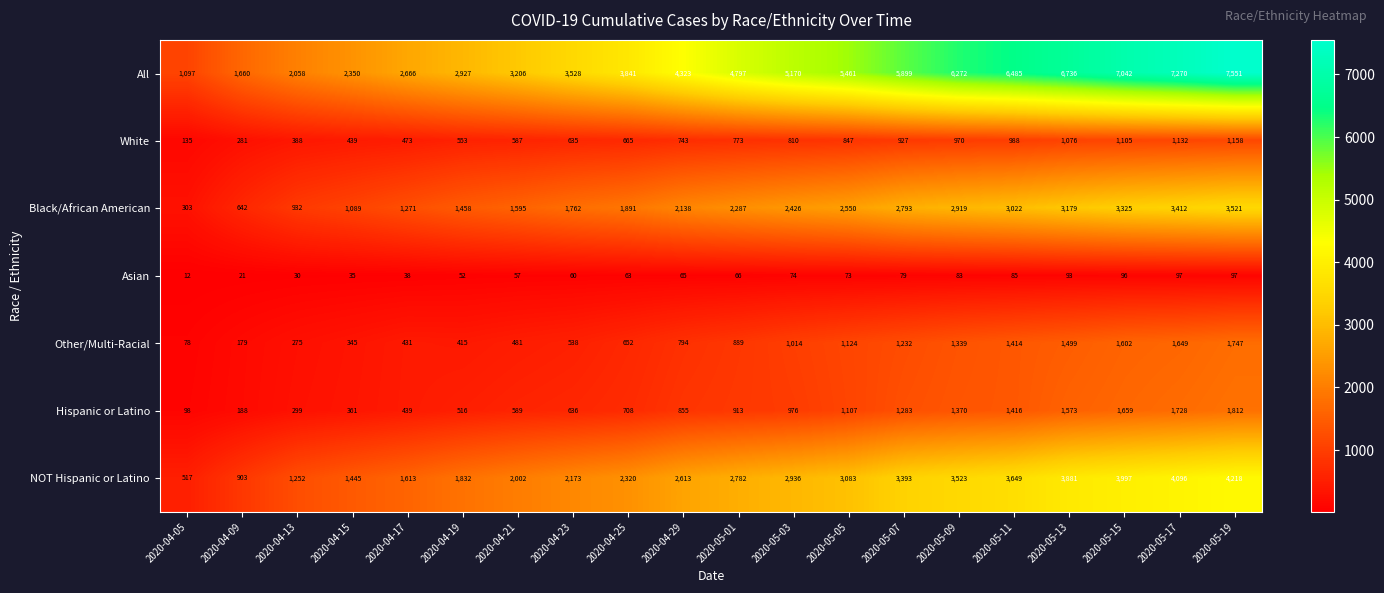

What is the minimum value for White?

135